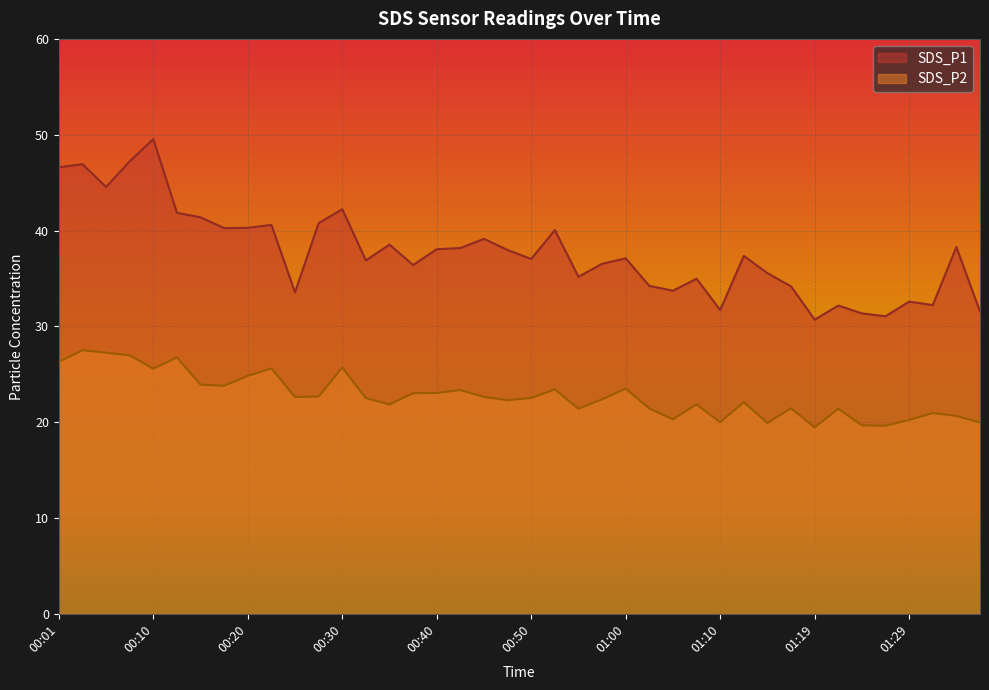

What is the difference between the second highest and second lowest values in the SDS_P2 series?

7.6